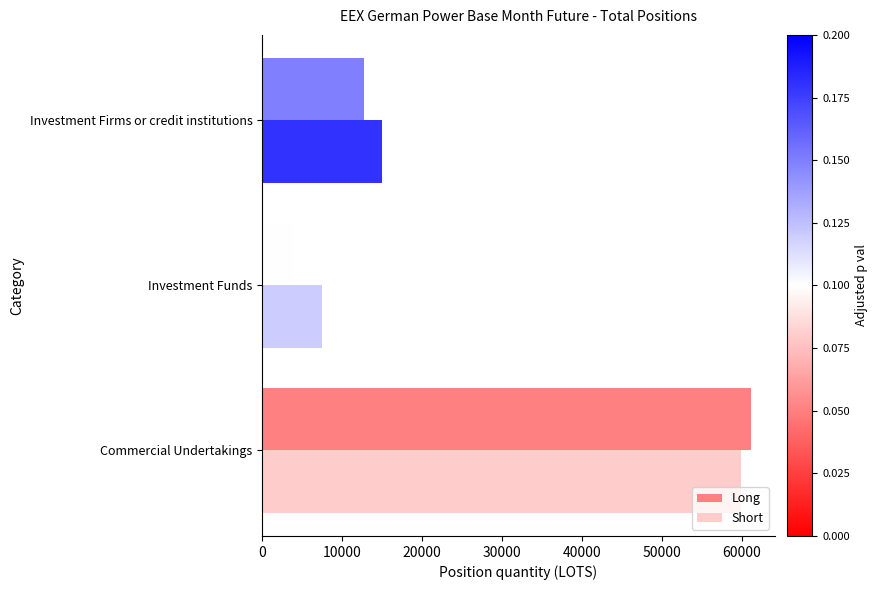

Which series has the widest spread of values?

Long